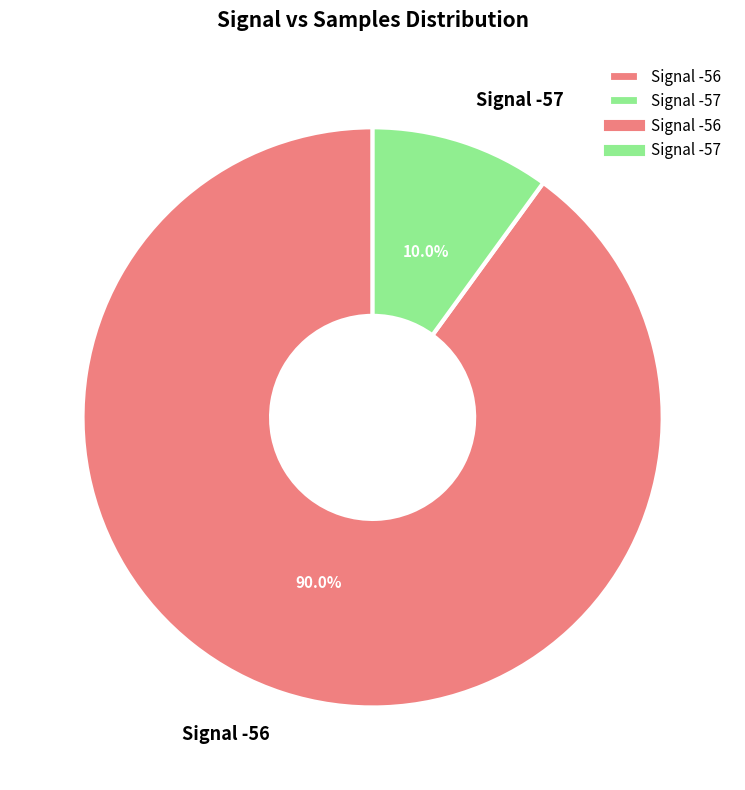

Does Signal -56 account for over 50% of the chart?

Yes